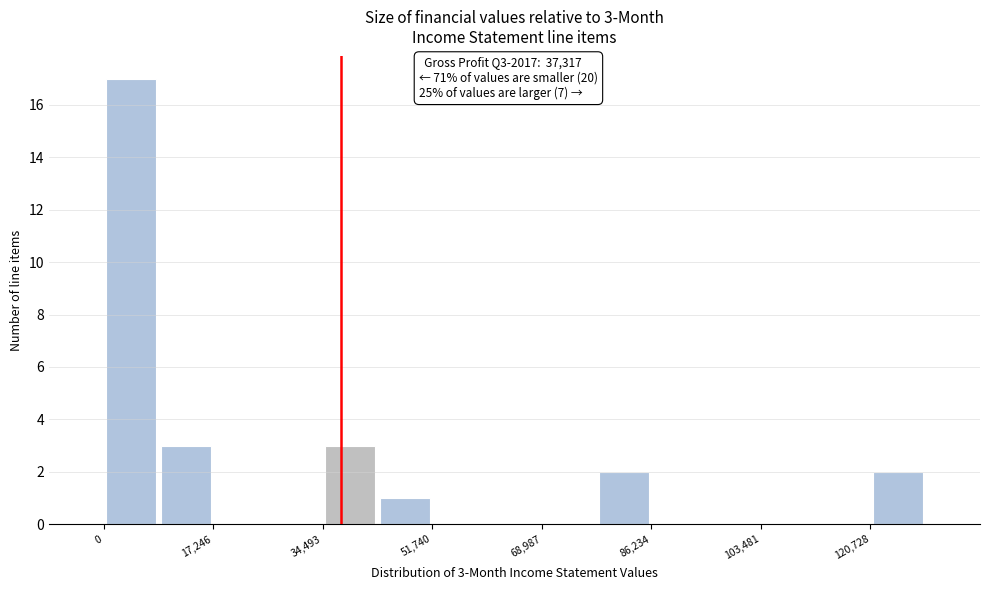

Which range on the x-axis has the tallest bar?

0 to 8000